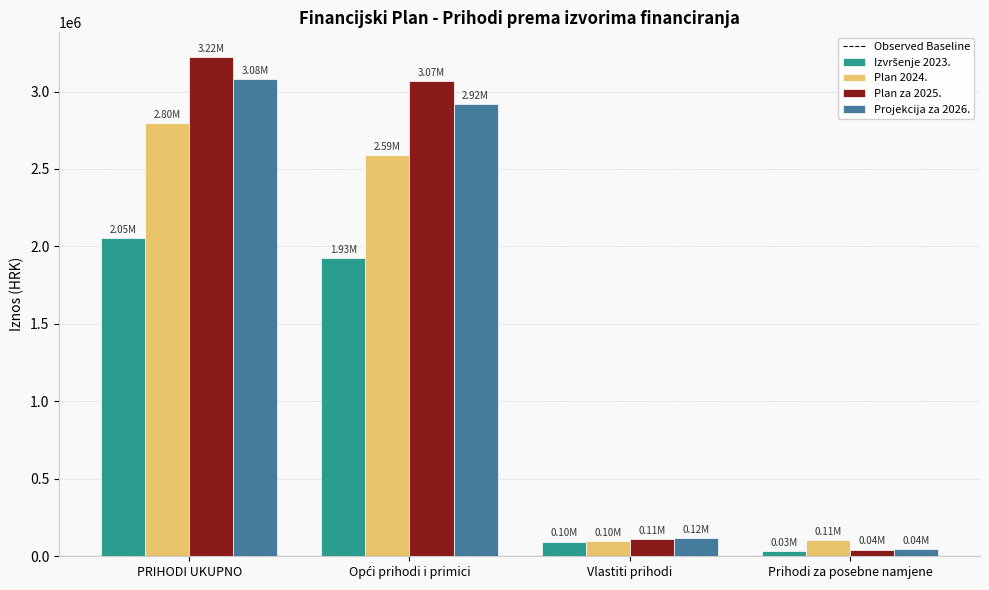

Which series has the largest total across all categories?

Plan za 2025.